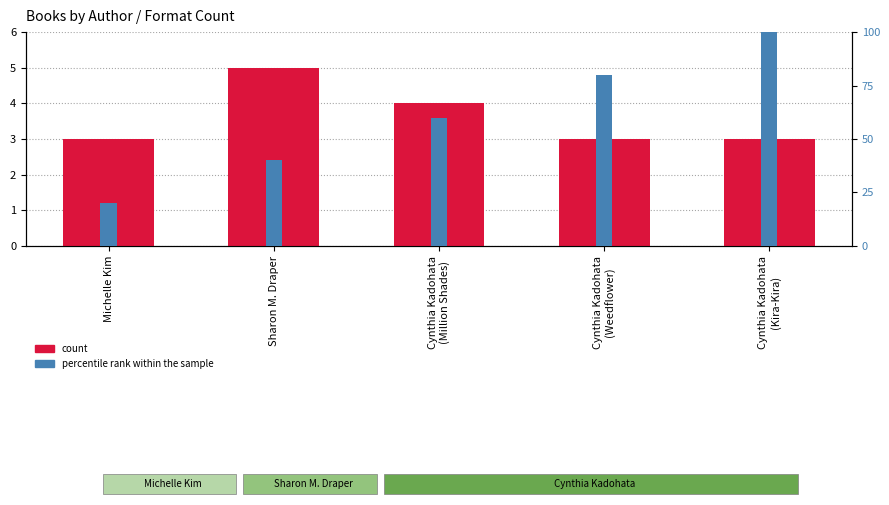

At which label is percentile rank within the sample closest to 60?

Cynthia Kadohata
(Million Shades)